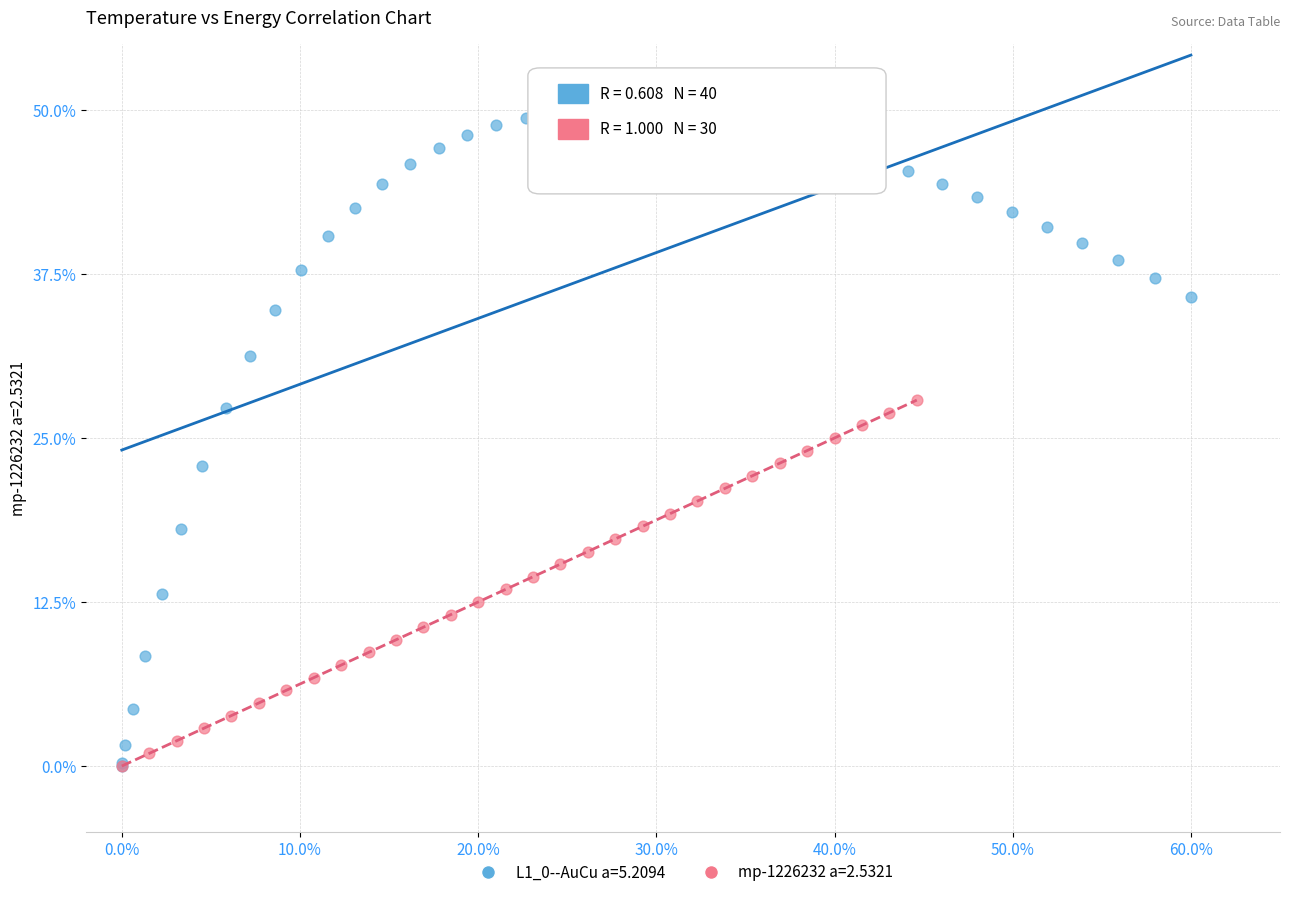

Which series has the widest spread of Y values?

L1_0--AuCu a=5.2094